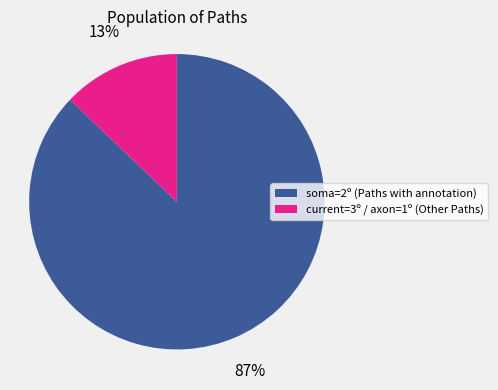

Is there a majority slice in this chart?

Yes